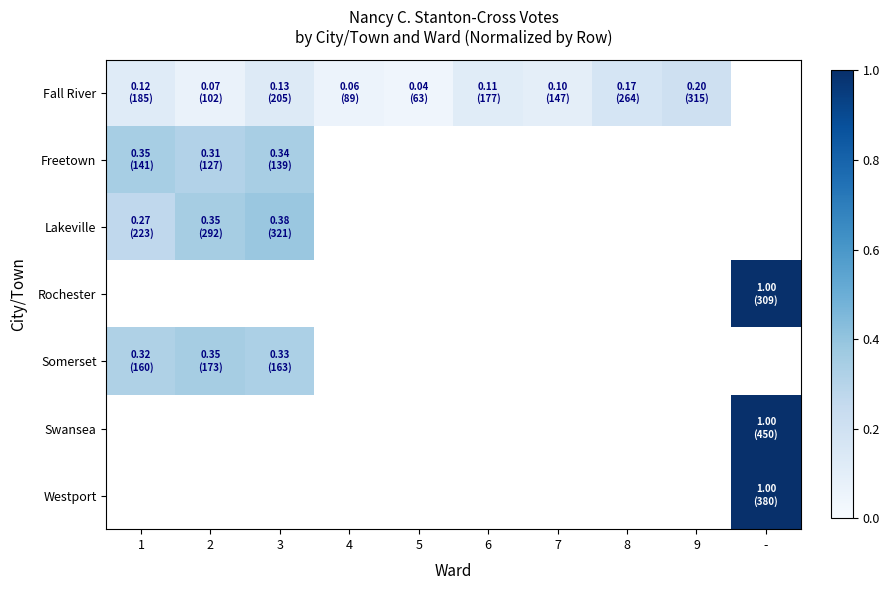

What is the difference between the maximum and minimum values in the Lakeville series?

0.1